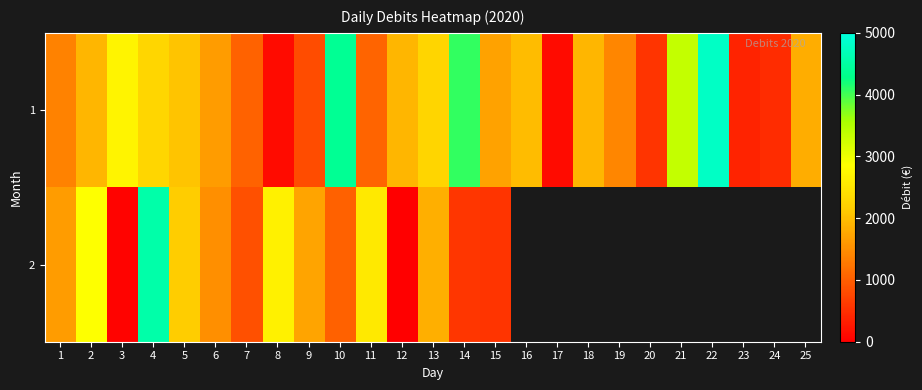

Is it true that 2 equals 4015.6 at 11?

False